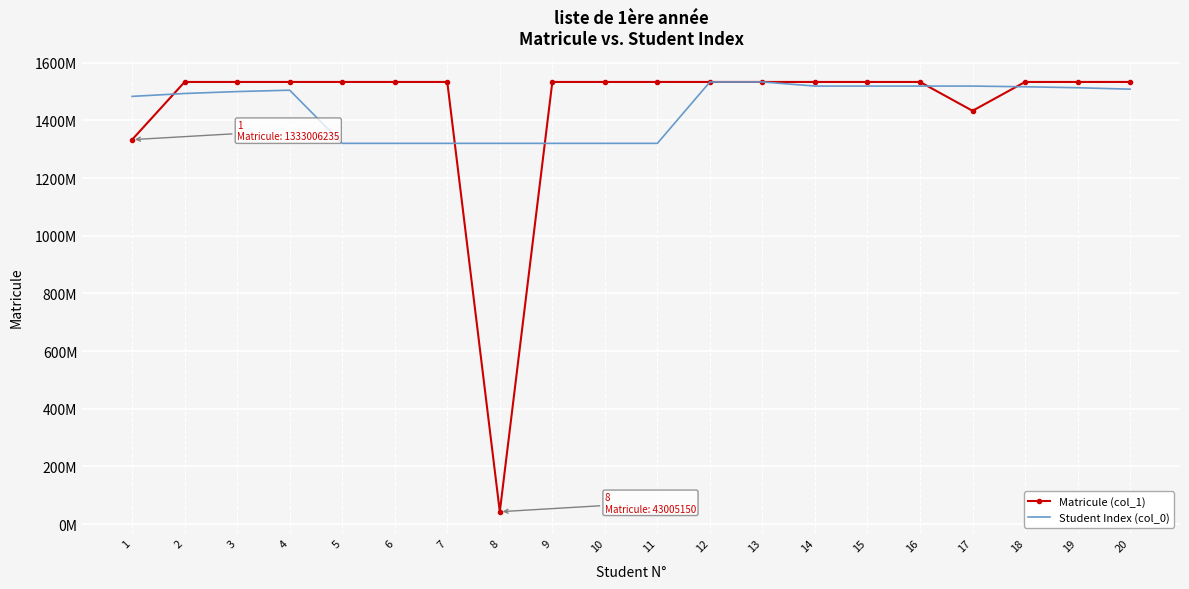

Rank the series by their average value, from highest to lowest.

Student Index (col_0), Matricule (col_1)